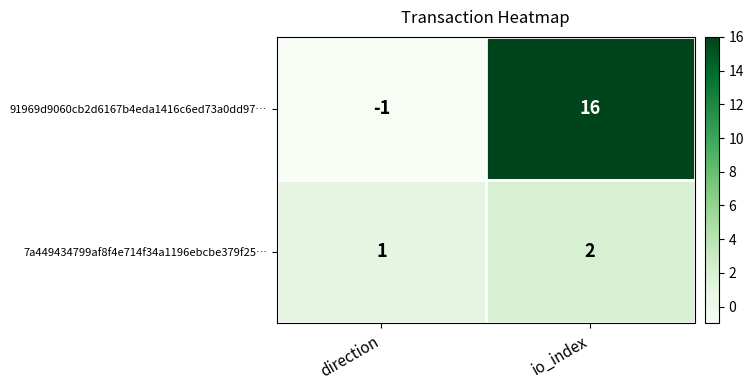

Rank the series by their average value, from highest to lowest.

91969d9060cb2d6167b4eda1416c6ed73a0dd97…, 7a449434799af8f4e714f34a1196ebcbe379f25…